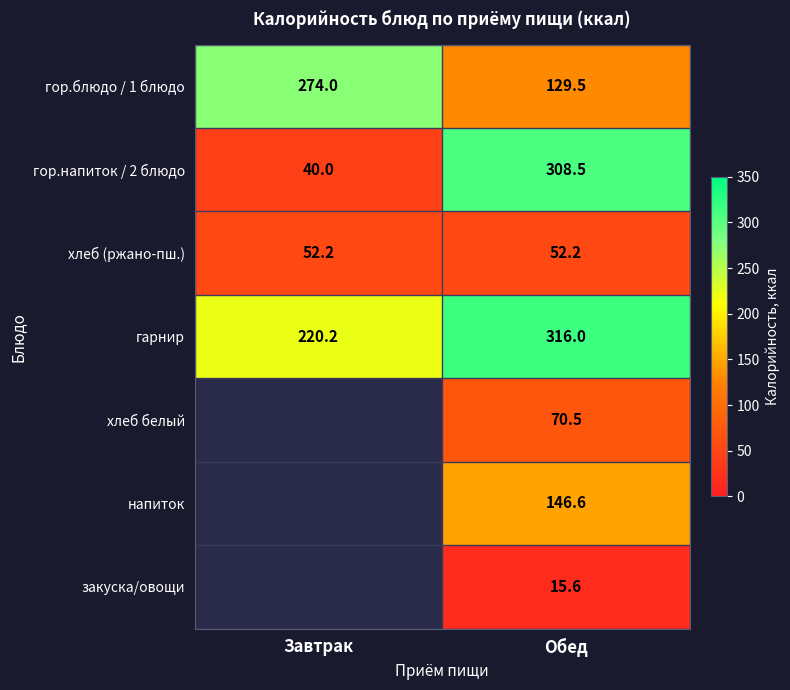

At which category does the chart reach its peak across all series?

Обед